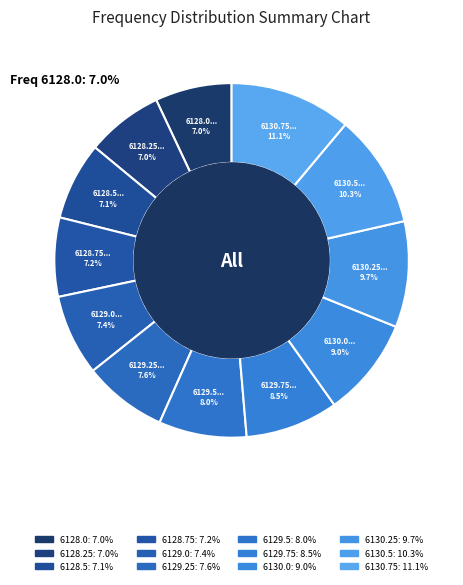

How many slices are in this pie chart?

12